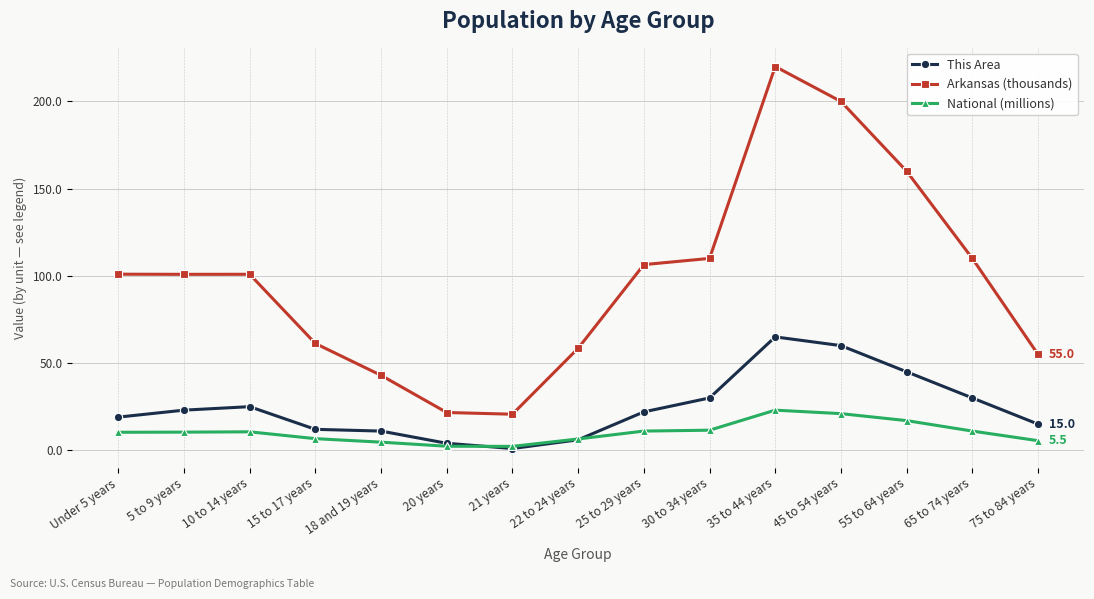

In Arkansas (thousands), how many points are lower than both neighbors (excluding endpoints)?

2